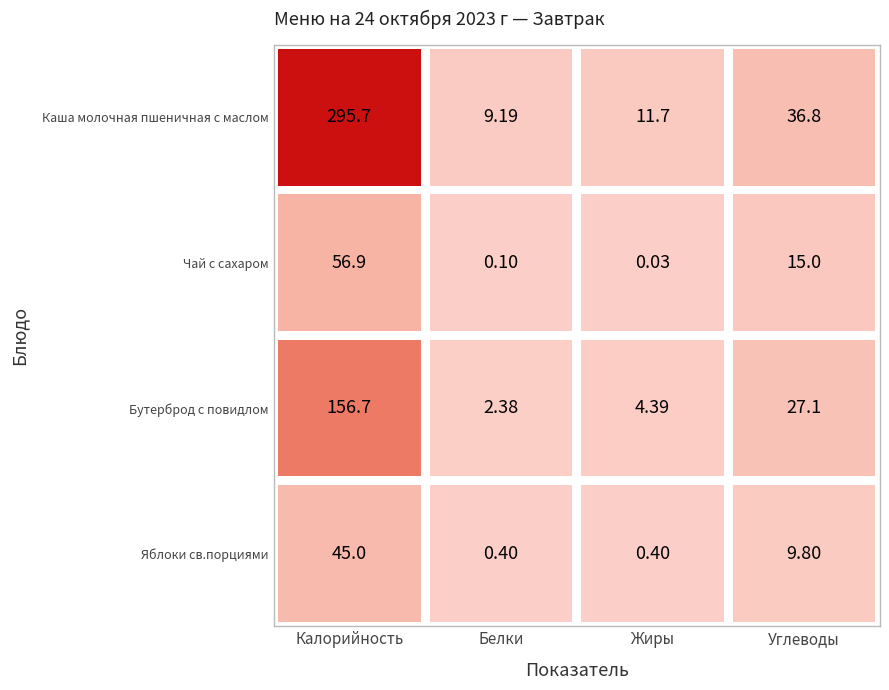

What is the total value across all series at 1?

12.1